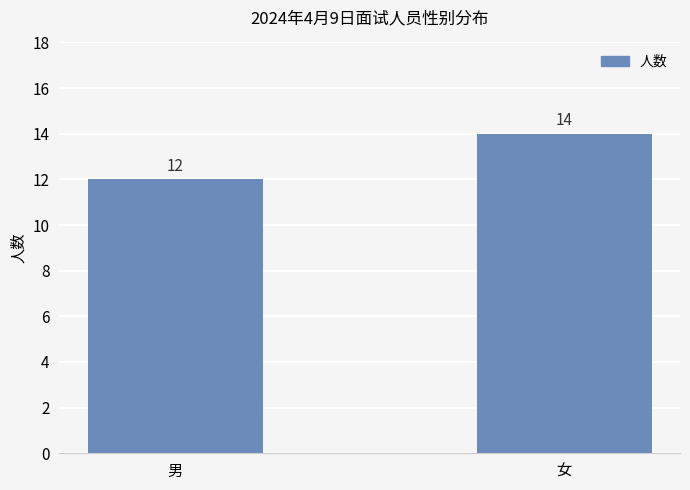

The chart shows a value of 12 at 男. True or false?

True